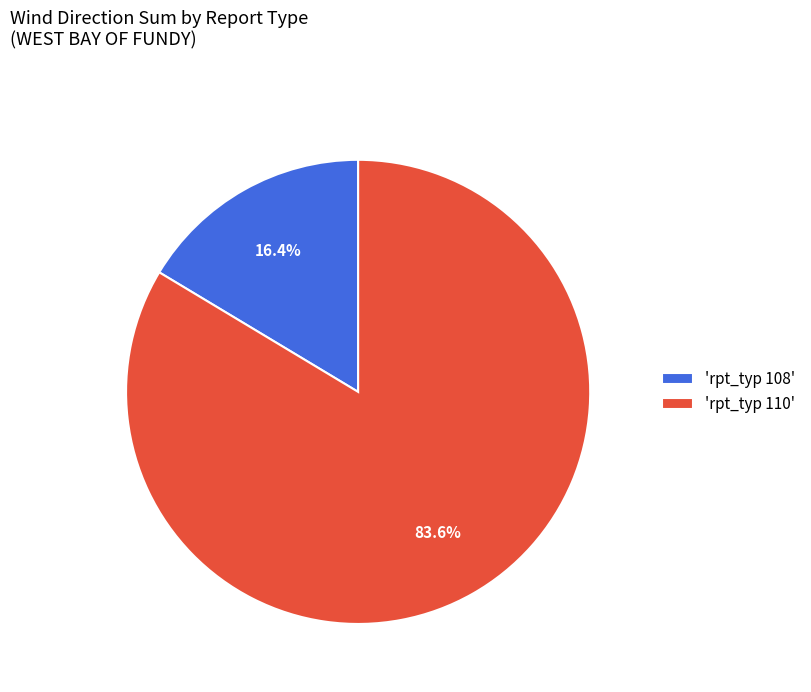

Count the number of slices in the pie.

2